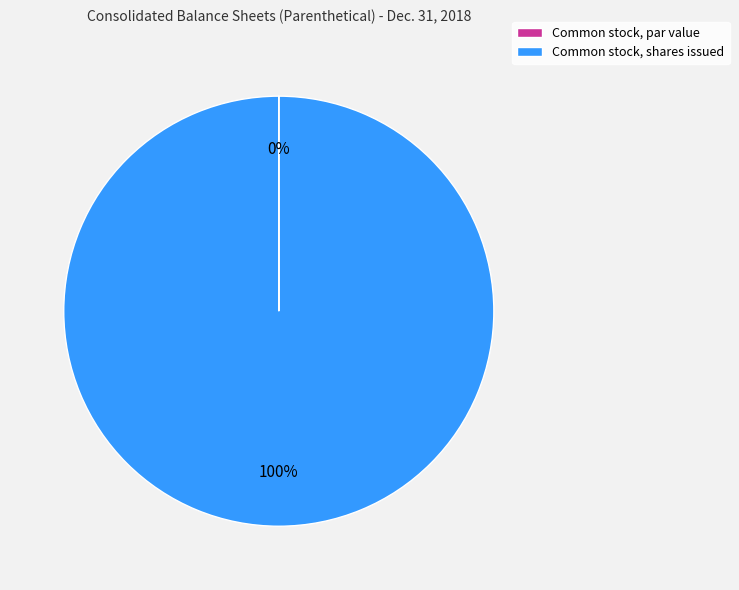

Which slice is the largest?

Common stock, shares issued